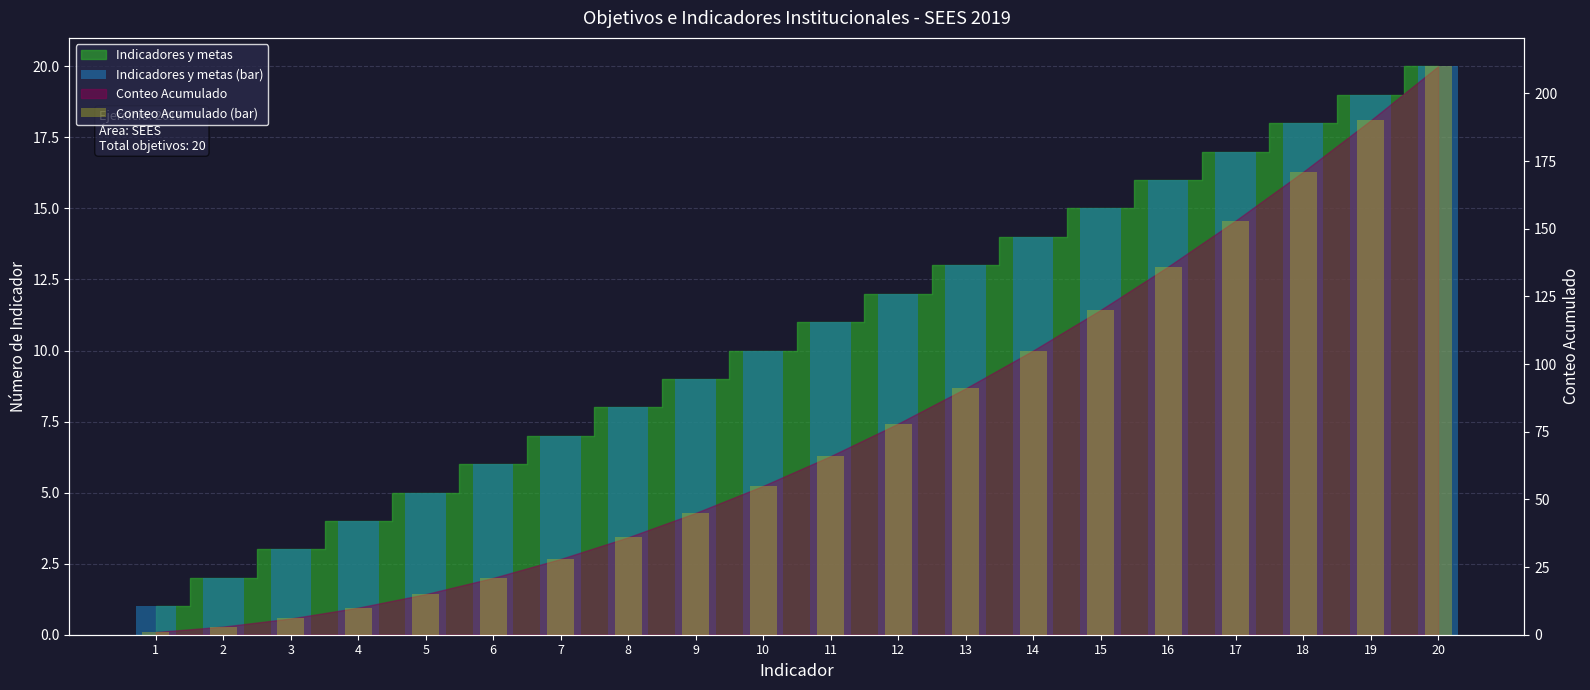

How many bars are there in total?

40